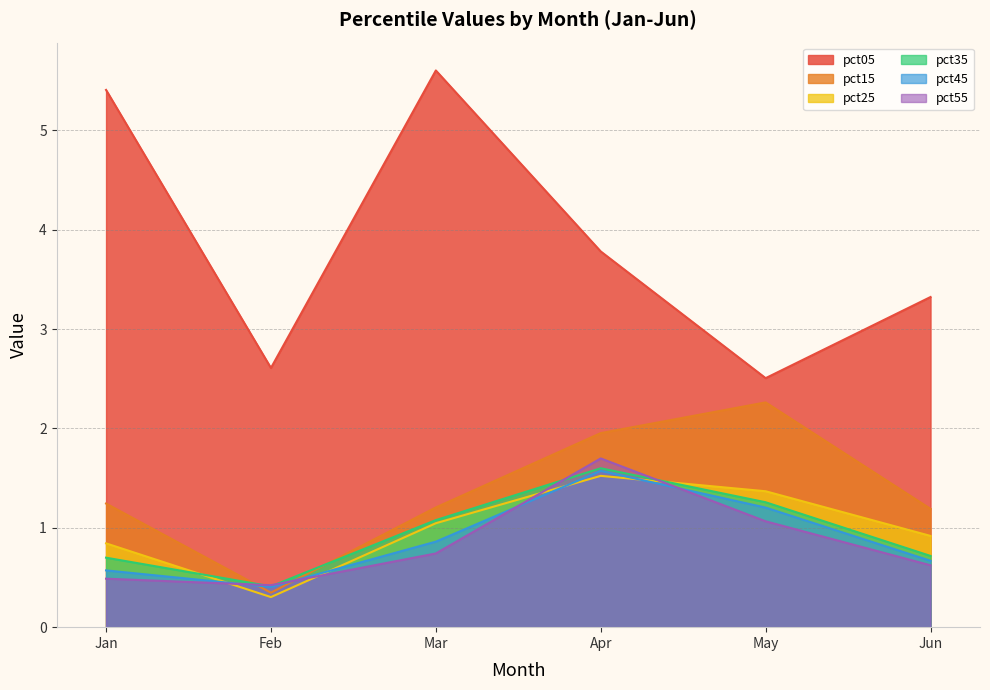

What is the total value across all series at Apr?

12.1